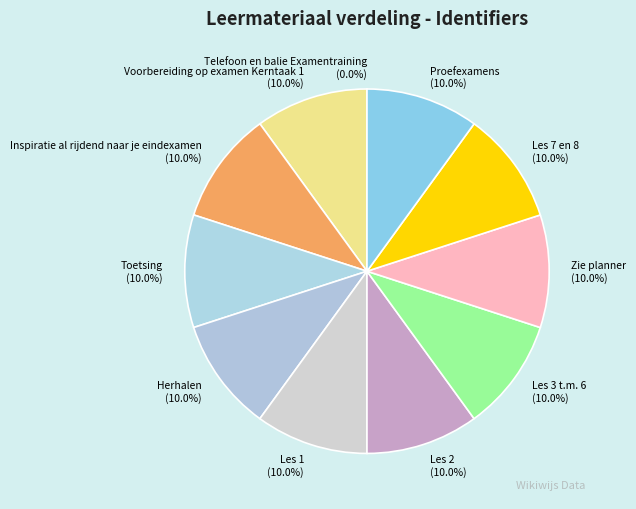

Approximately how many times larger is the value at Zie planner compared to Les 3 t.m. 6?

1.0